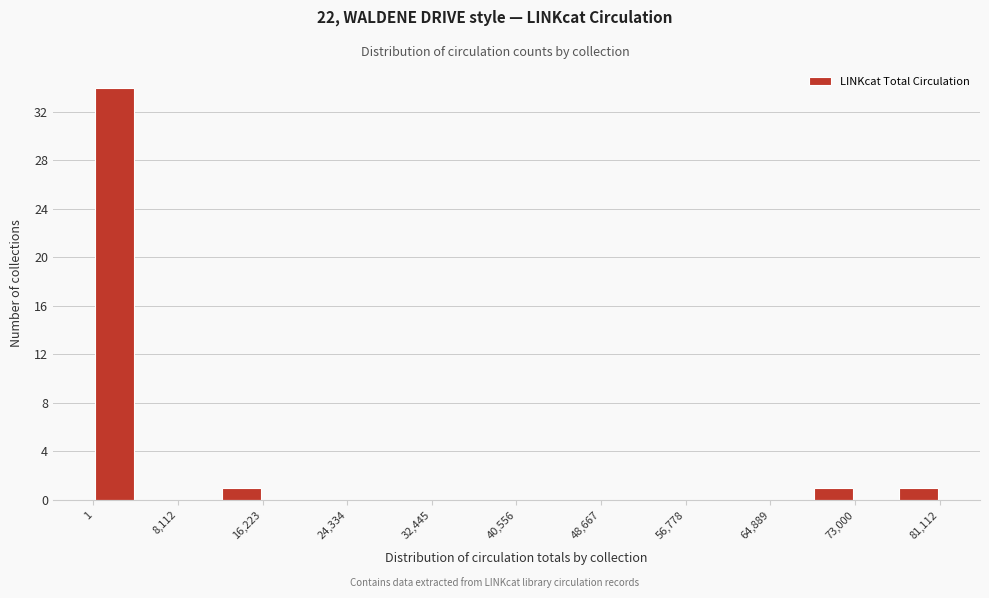

Reading left to right, transcribe this chart: for each bar, give the range it covers on the x-axis and its height. Neither the bar edges nor the heights are printed on the chart, so give them approximately, as read against the axes.

0 to 4000: 34
4000 to 8000: 0
8000 to 12000: 0
12000 to 16000: 1
16000 to 20000: 0
20000 to 24000: 0
24000 to 28000: 0
28000 to 32000: 0
32000 to 37000: 0
37000 to 41000: 0
41000 to 45000: 0
45000 to 49000: 0
49000 to 53000: 0
53000 to 57000: 0
57000 to 61000: 0
61000 to 65000: 0
65000 to 69000: 0
69000 to 73000: 1
73000 to 77000: 0
77000 to 81000: 1